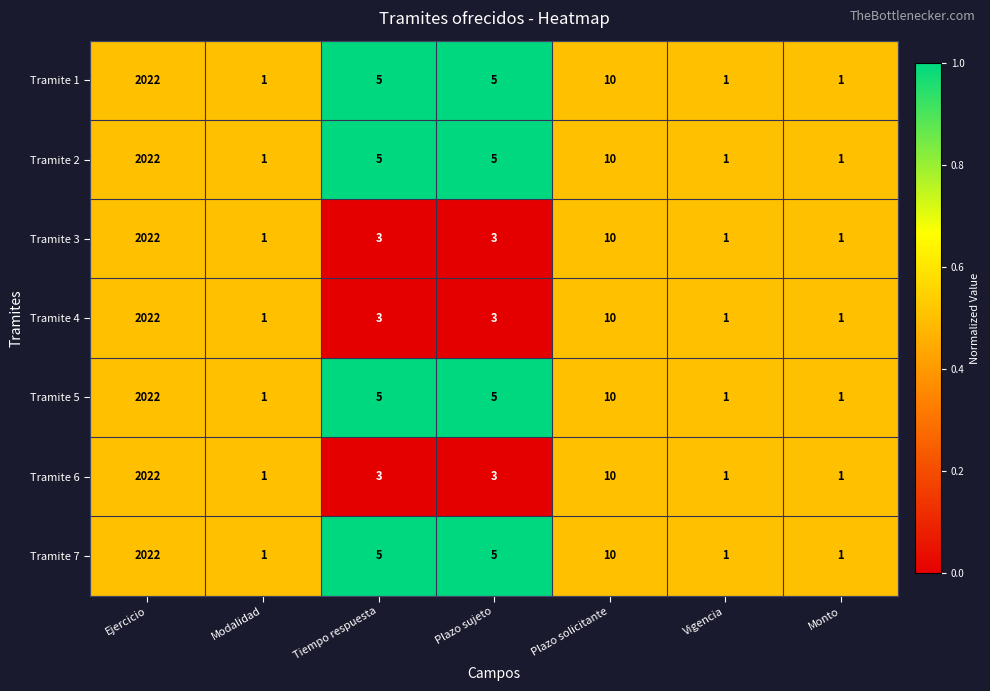

Where is Tramite 4 nearest to the value 1011?

Plazo solicitante